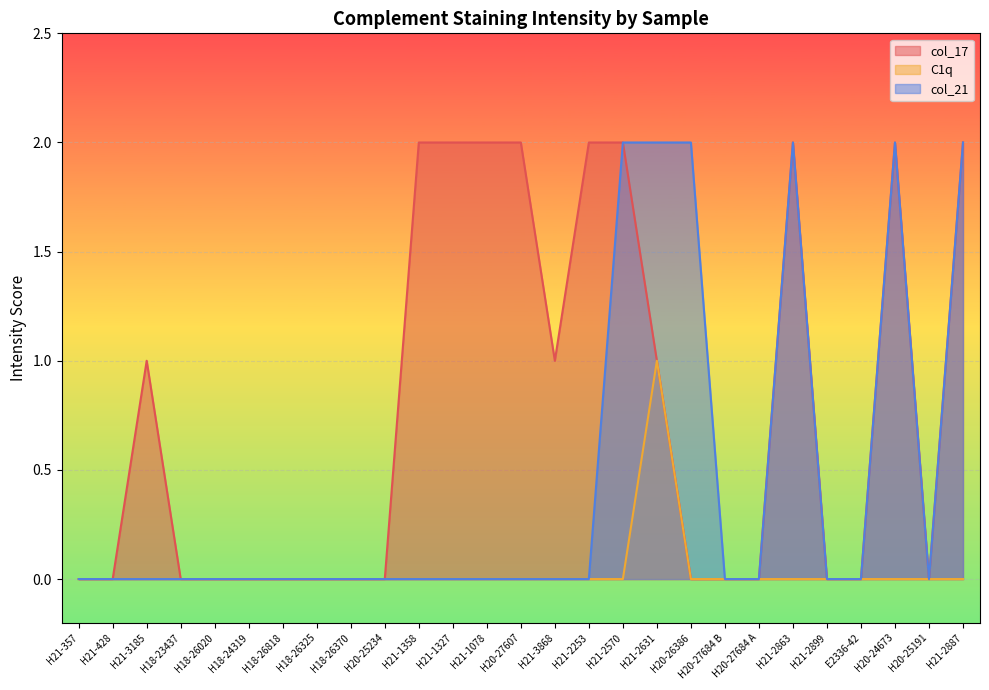

At which label does C1q reach its minimum?

H21-357